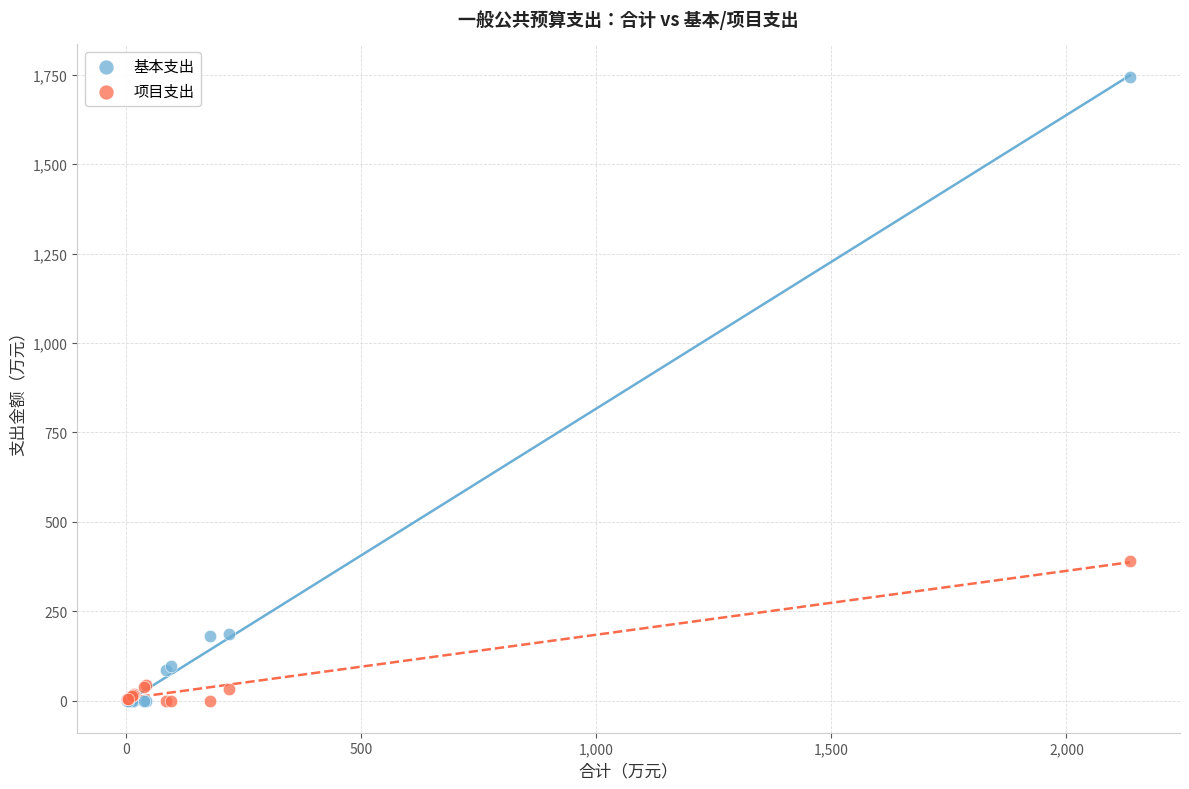

What are all the series names shown in the legend?

基本支出, 项目支出